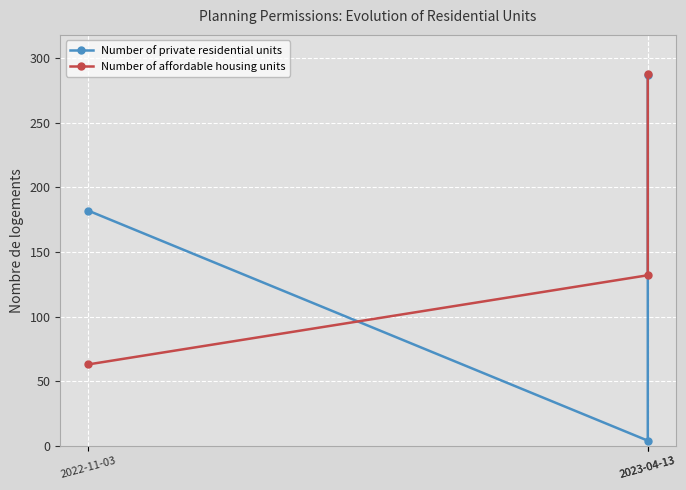

Rank the series by their maximum value, from lowest to highest.

Number of private residential units, Number of affordable housing units